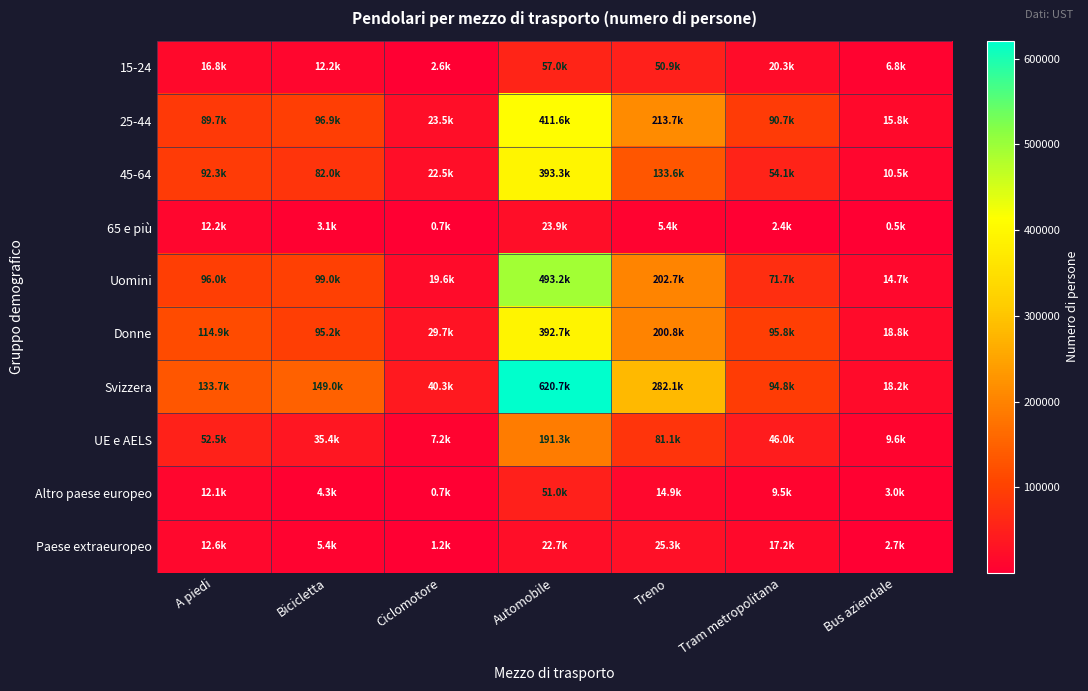

Reading right to left, what are all the values shown in this chart?

15-24: Bus aziendale=6750.5	Tram metropolitana=20315.4	Treno=50904.4	Automobile=57030.2	Ciclomotore=2600.7	Bicicletta=12210.3	A piedi=16776.6
25-44: Bus aziendale=15766.4	Tram metropolitana=90677.7	Treno=213663.0	Automobile=411623.6	Ciclomotore=23502.8	Bicicletta=96899.2	A piedi=89678.8
45-64: Bus aziendale=10459.9	Tram metropolitana=54115.7	Treno=133563.1	Automobile=393271.6	Ciclomotore=22512.8	Bicicletta=81959.7	A piedi=92258.6
65 e più: Bus aziendale=450.3	Tram metropolitana=2424.0	Treno=5386.1	Automobile=23942.8	Ciclomotore=743.1	Bicicletta=3126.2	A piedi=12157.9
Uomini: Bus aziendale=14652.8	Tram metropolitana=71719.6	Treno=202739.7	Automobile=493169.6	Ciclomotore=19626.4	Bicicletta=98963.4	A piedi=95976.2
Donne: Bus aziendale=18774.2	Tram metropolitana=95813.2	Treno=200777.0	Automobile=392698.6	Ciclomotore=29732.8	Bicicletta=95232.0	A piedi=114895.7
Svizzera: Bus aziendale=18151.8	Tram metropolitana=94803.4	Treno=282145.5	Automobile=620733.9	Ciclomotore=40296.3	Bicicletta=149042.8	A piedi=133652.7
UE e AELS: Bus aziendale=9562.6	Tram metropolitana=46016.6	Treno=81125.5	Automobile=191330.1	Ciclomotore=7214.1	Bicicletta=35366.6	A piedi=52509.9
Altro paese europeo: Bus aziendale=3024.7	Tram metropolitana=9502.9	Treno=14865.4	Automobile=50979.0	Ciclomotore=669.0	Bicicletta=4338.3	A piedi=12083.0
Paese extraeuropeo: Bus aziendale=2688.0	Tram metropolitana=17176.4	Treno=25280.0	Automobile=22692.9	Ciclomotore=1179.8	Bicicletta=5404.5	A piedi=12581.4